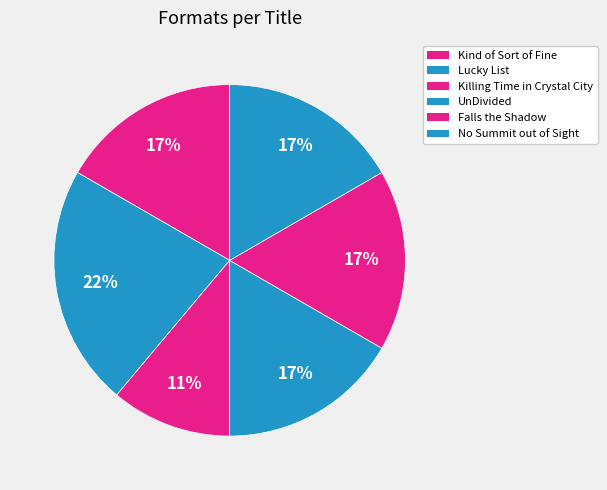

To the nearest percent, what percentage of the pie is No Summit out of Sight?

17%